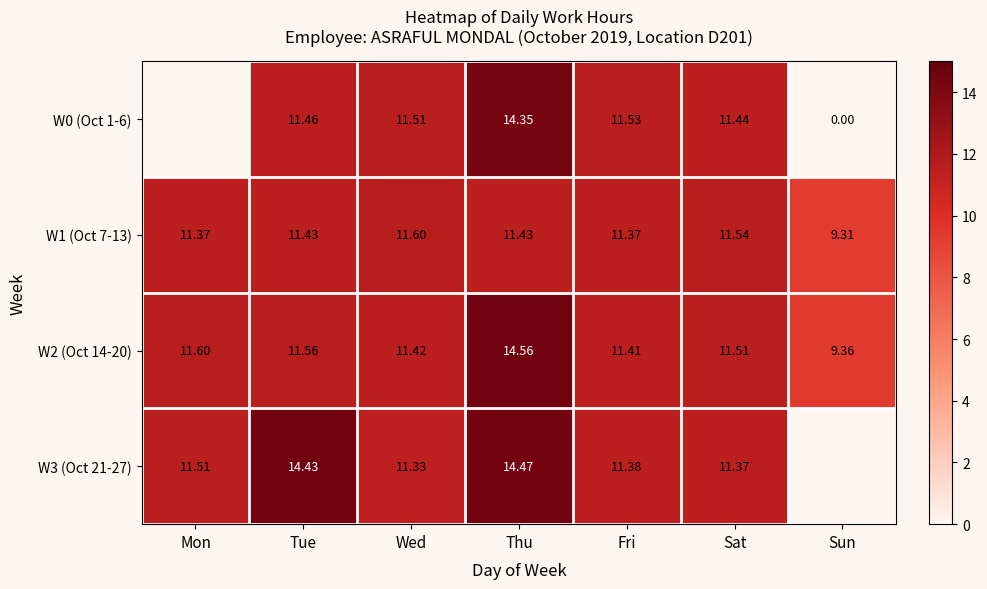

What is the difference between the highest and lowest values at Fri?

0.2